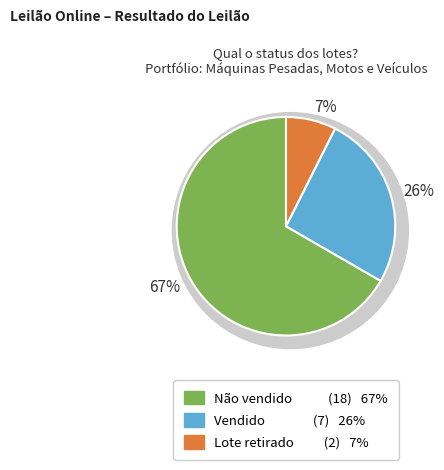

Does any single category account for the majority?

Yes